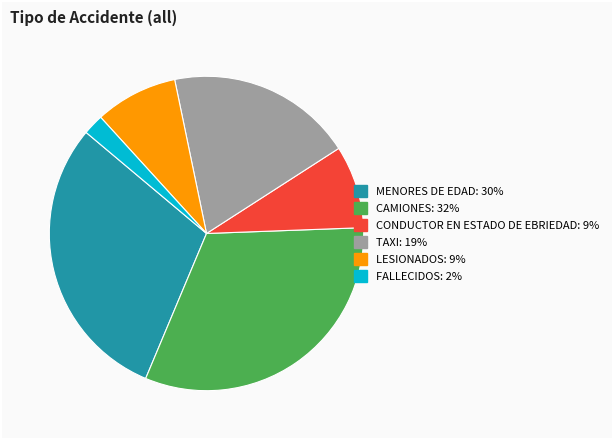

Which has a higher value, CONDUCTOR EN ESTADO DE EBRIEDAD or TAXI?

TAXI